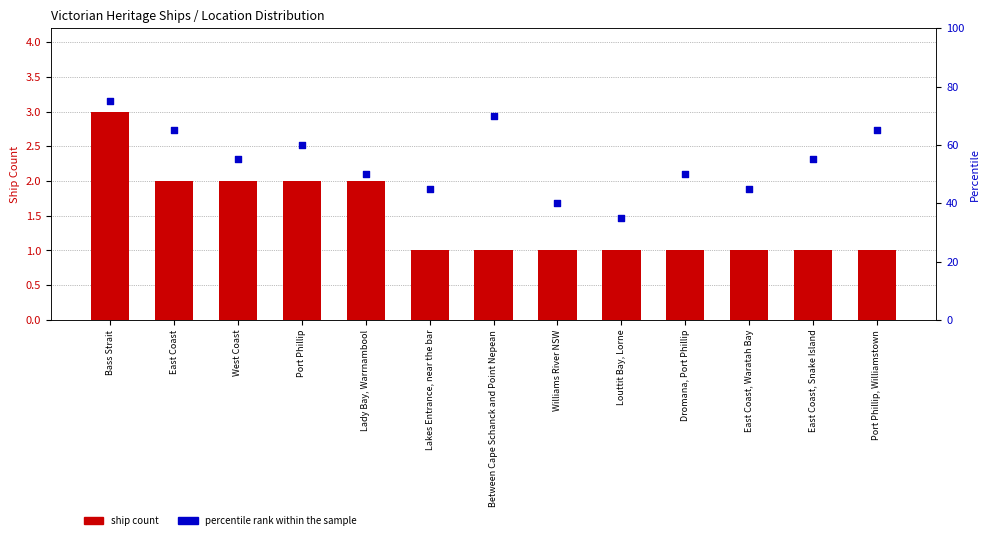

Which series has the largest Y range (max minus min)?

percentile rank within the sample